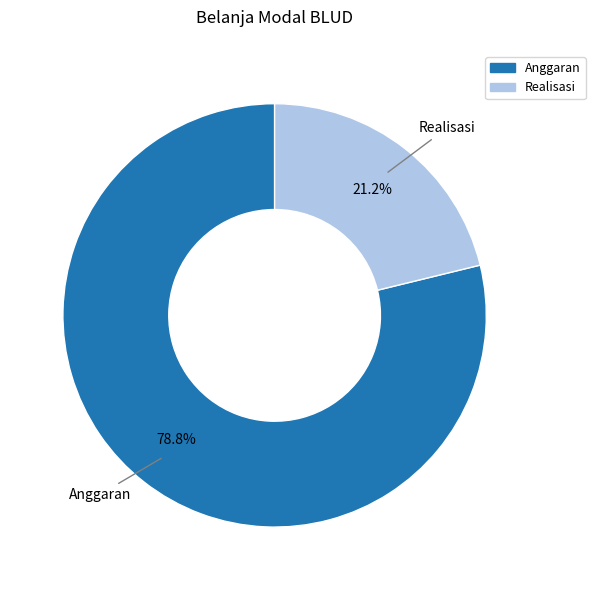

The Anggaran slice represents 92% of the pie. True or false?

False